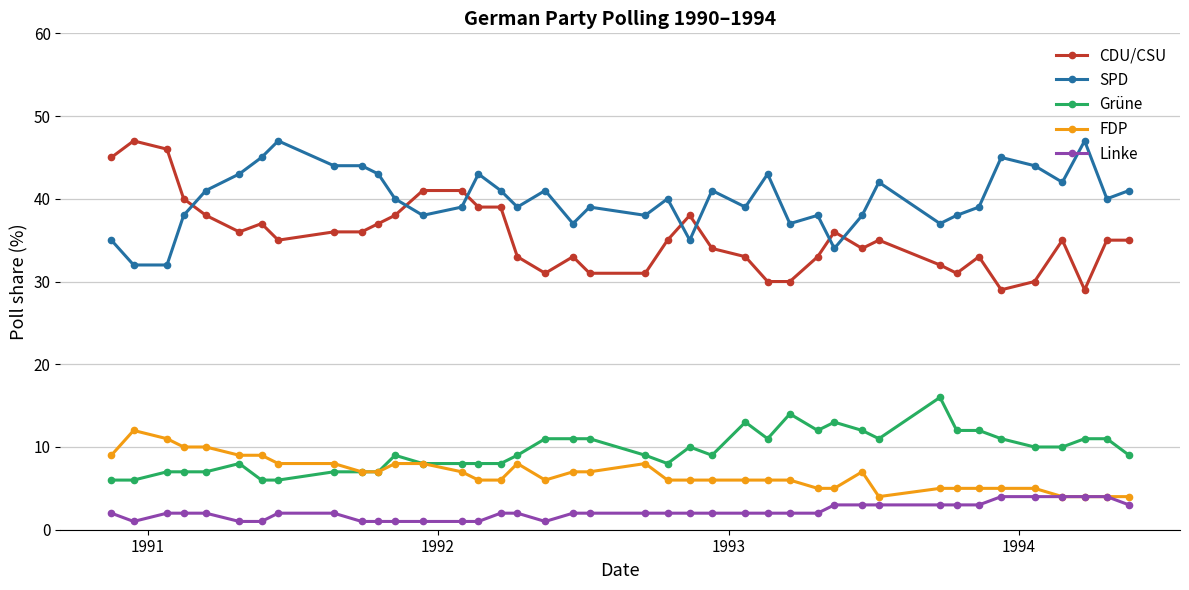

True or false: Linke and SPD intersect in this chart.

False